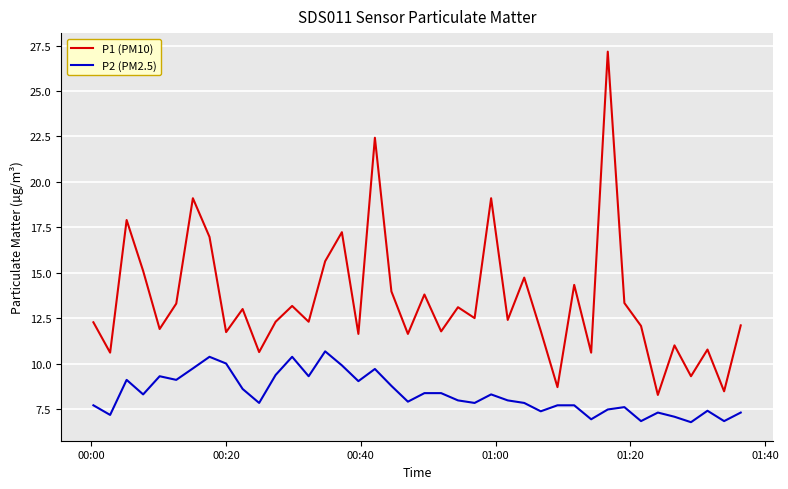

List the series in order of their peak value, lowest first.

P2 (PM2.5), P1 (PM10)